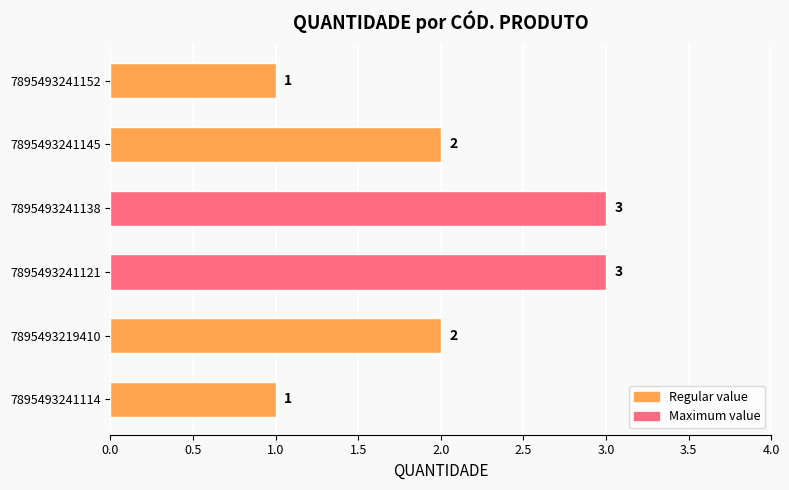

Is it true that the value at 7895493241114 is 1?

True